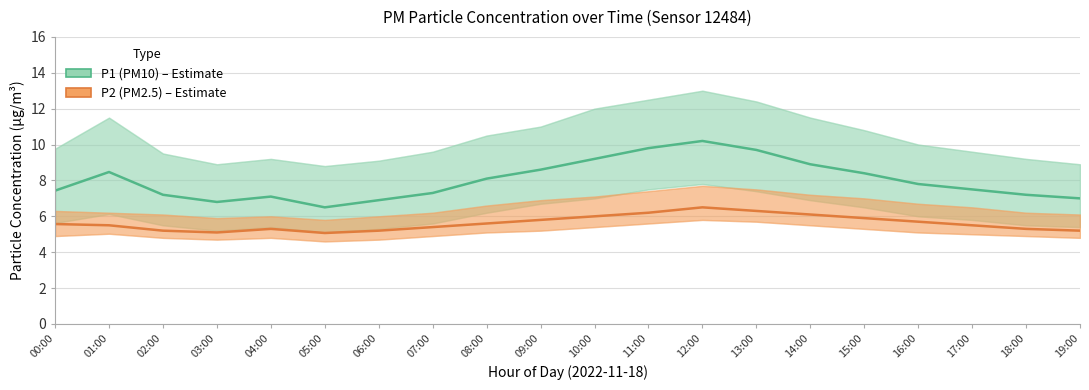

List the labels in order of P2 (PM2.5) value, smallest first.

05:00, 03:00, 02:00, 06:00, 19:00, 04:00, 18:00, 07:00, 01:00, 17:00, 00:00, 08:00, 16:00, 09:00, 15:00, 10:00, 14:00, 11:00, 13:00, 12:00